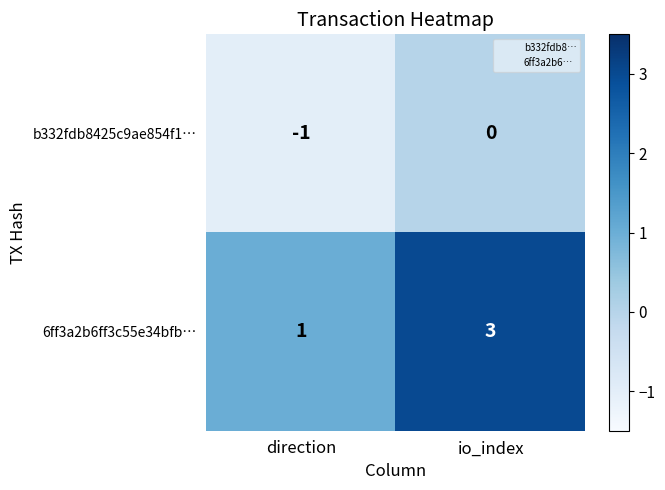

What is the sum of all 6ff3a2b6ff3c55e34bfb… values?

4